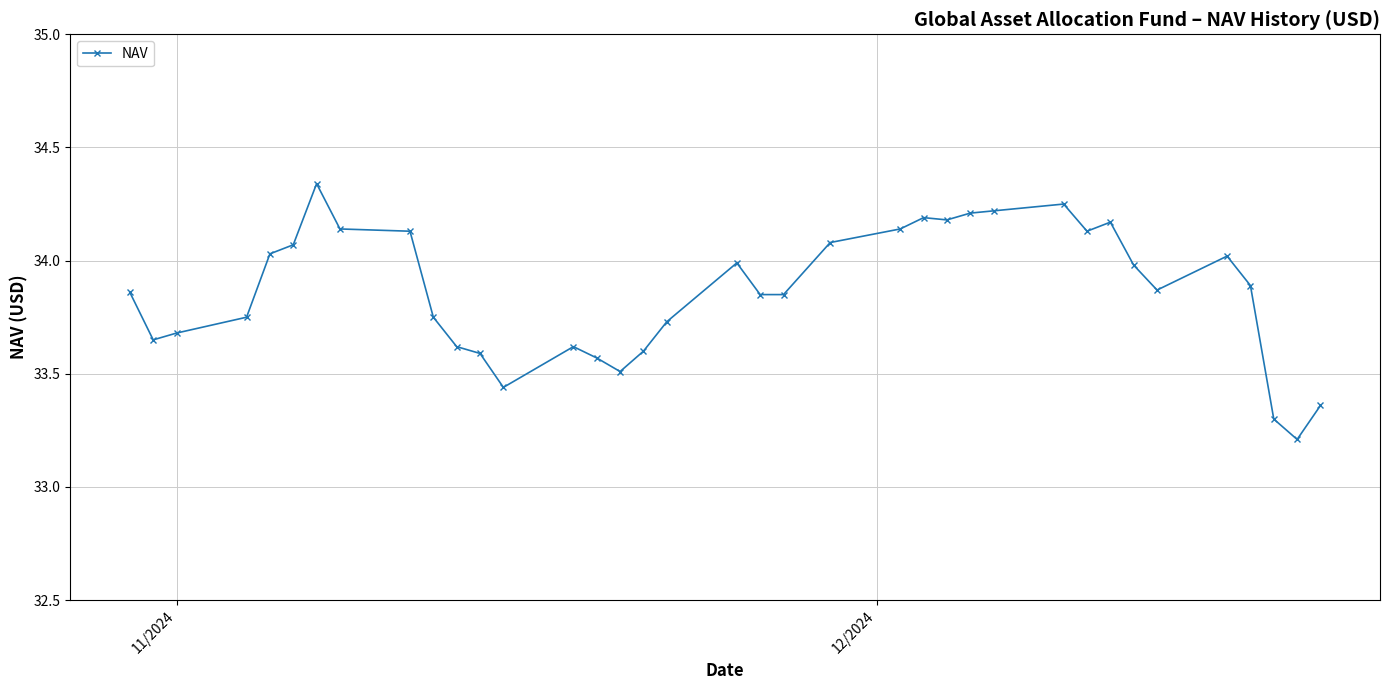

True or false: the data has more than 0 interior local peaks.

True